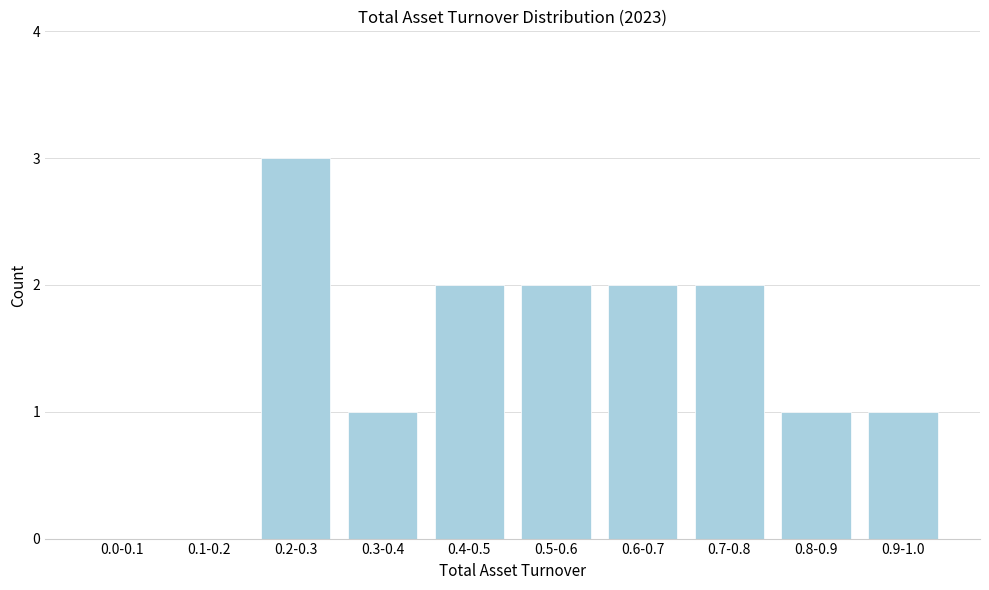

Reading right to left, transcribe all the data shown in this chart.

0.9-1.0=1	0.8-0.9=1	0.7-0.8=2	0.6-0.7=2	0.5-0.6=2	0.4-0.5=2	0.3-0.4=1	0.2-0.3=3	0.1-0.2=0	0.0-0.1=0